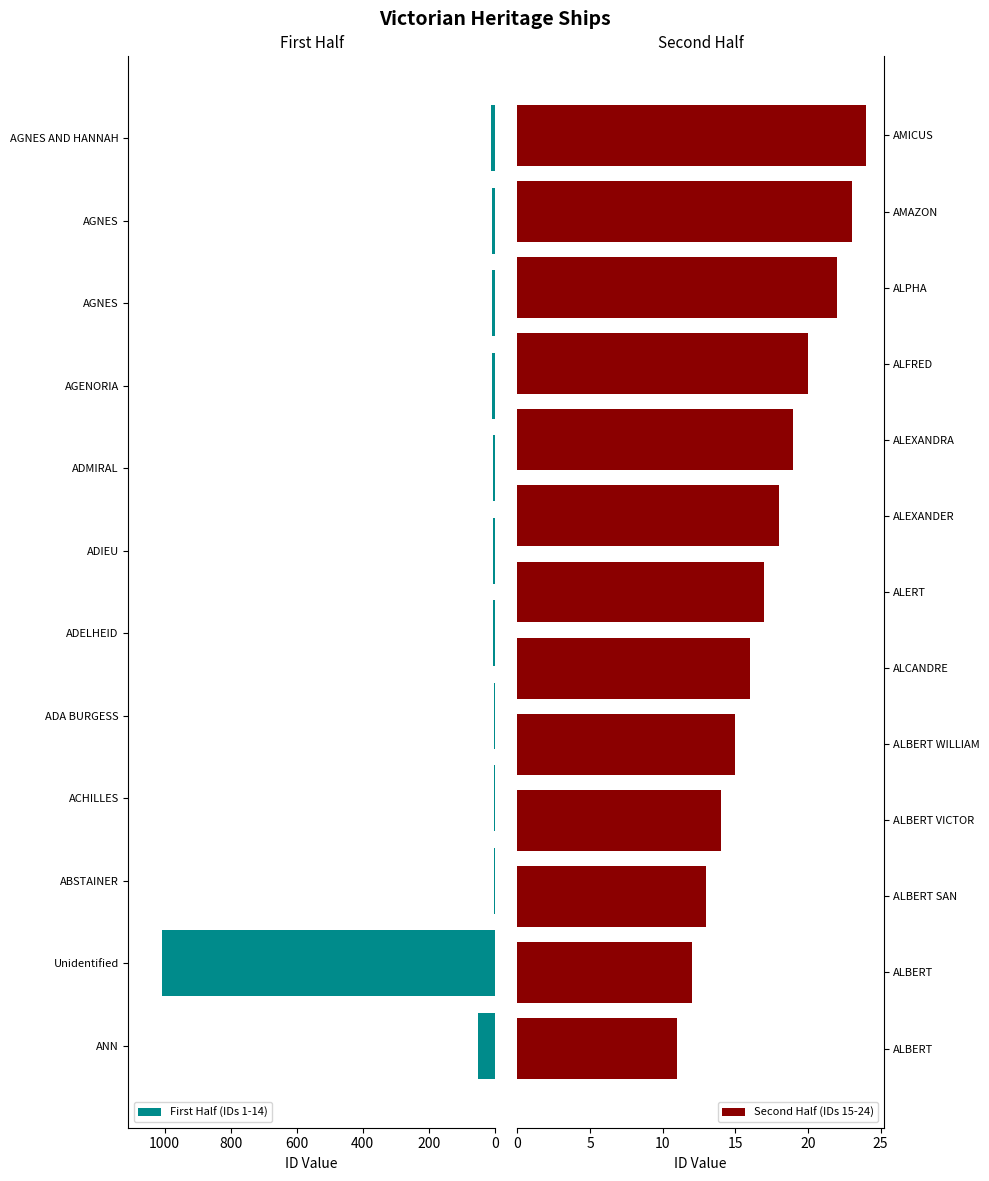

What is the label of the 6th bar from the right?

ALEXANDER